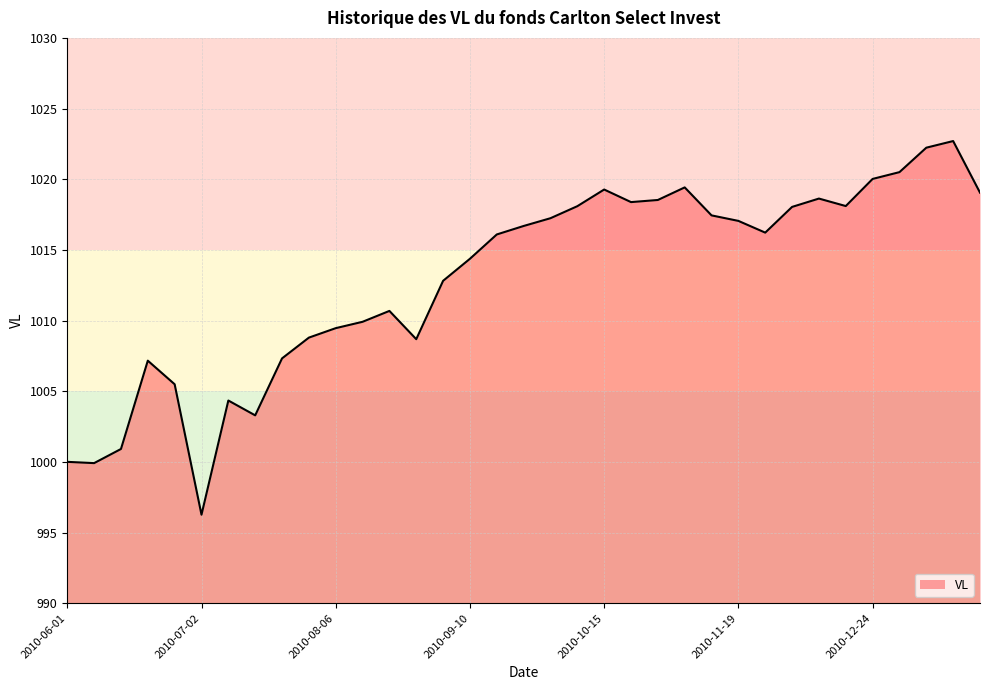

What is the minimum value shown in the chart?

996.3